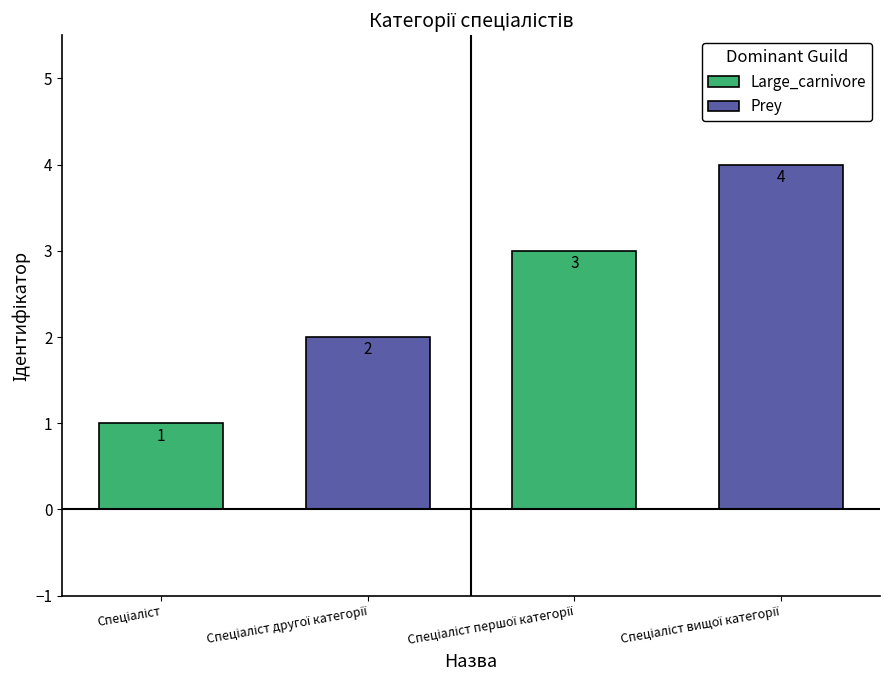

What is the approximate value at Спеціаліст другої категорії?

2